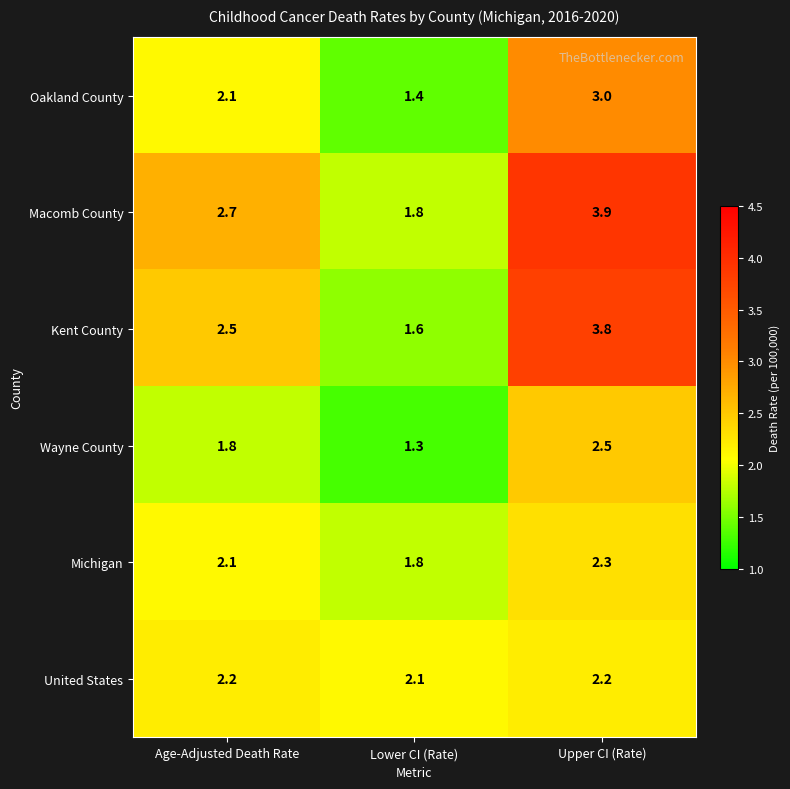

Count the Oakland County values in the range 1 to 3.

3